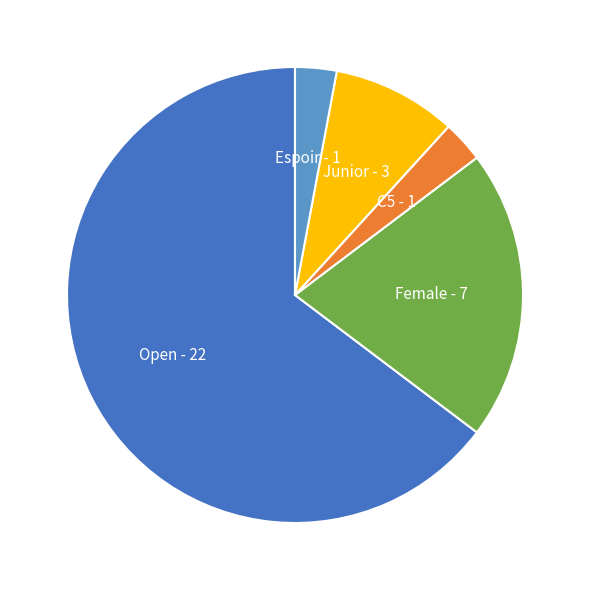

What is the largest slice in the pie chart?

Open